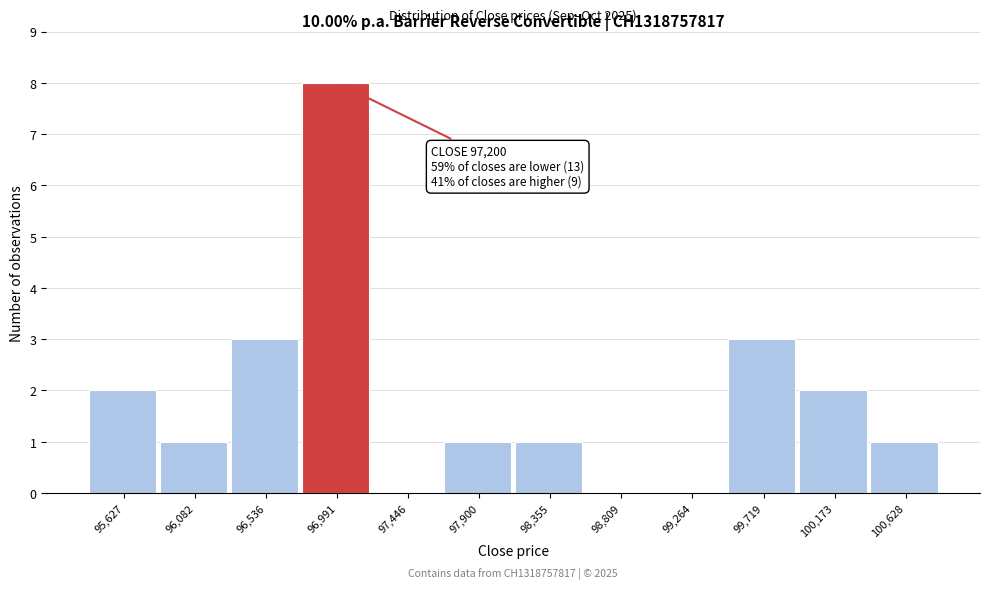

Over which range of the x-axis is the bar tallest?

96750 to 97200